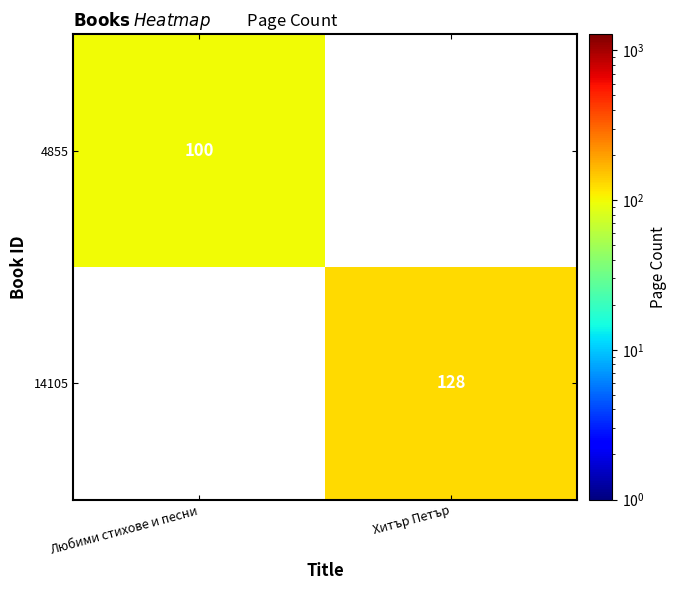

The value of 14105 at Хитър Петър is 42. True or false?

False